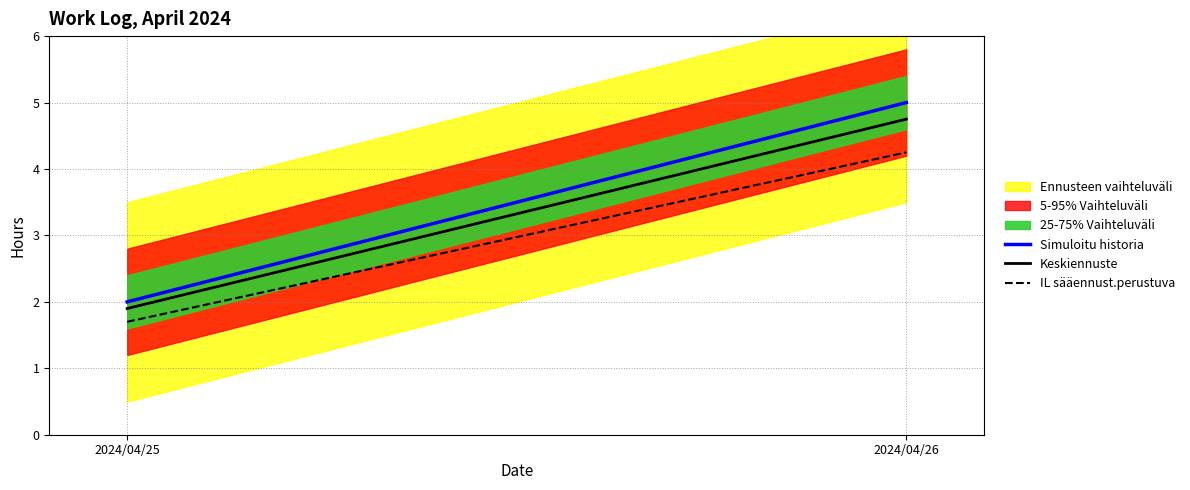

How many lines are shown in the chart?

3